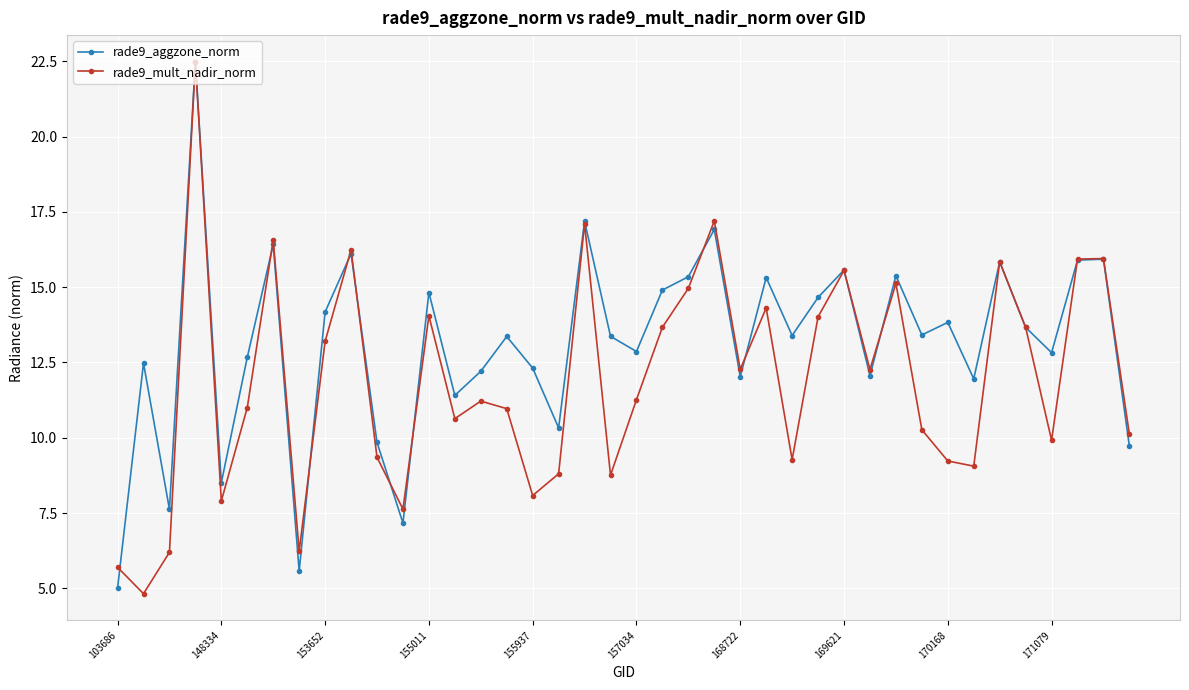

How many lines are shown in the chart?

2